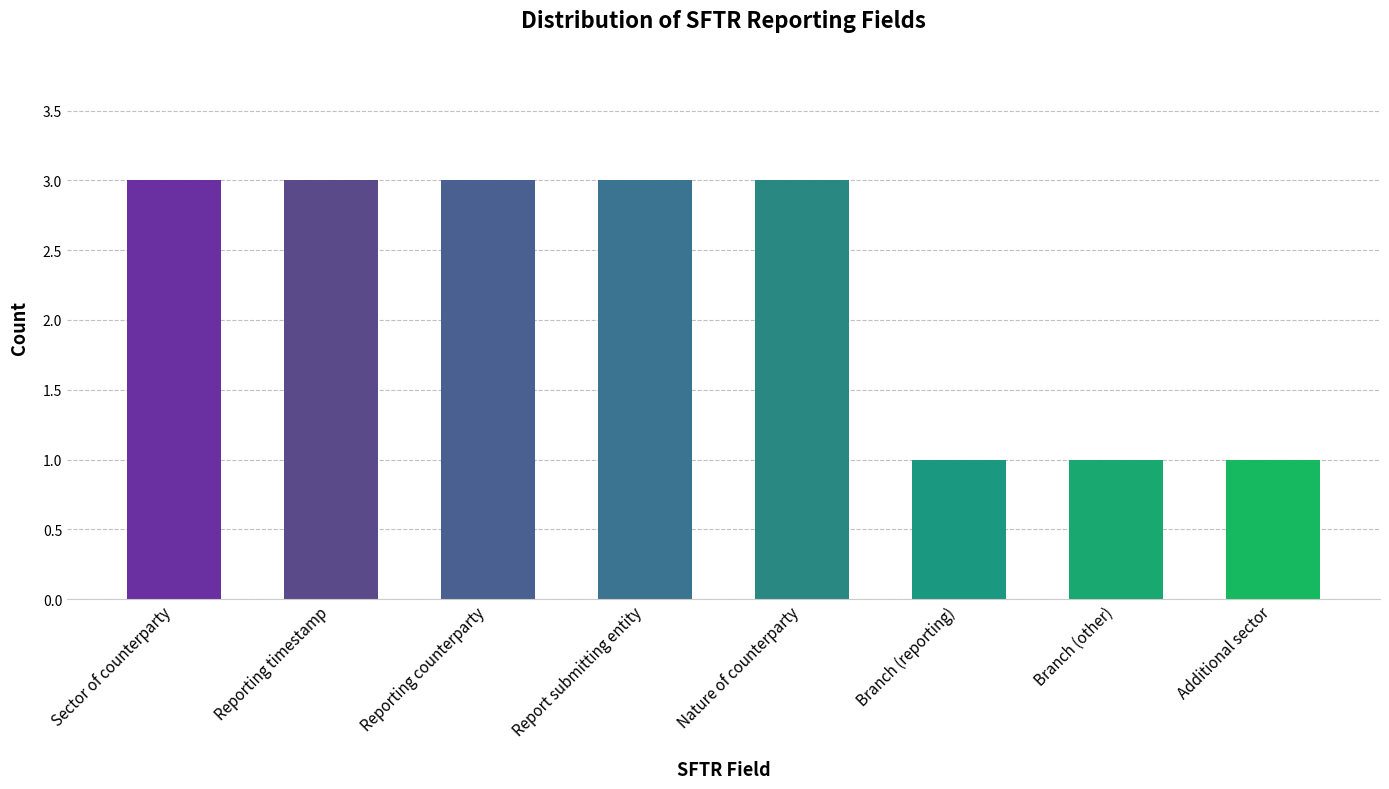

Count the number of categories in the chart.

8